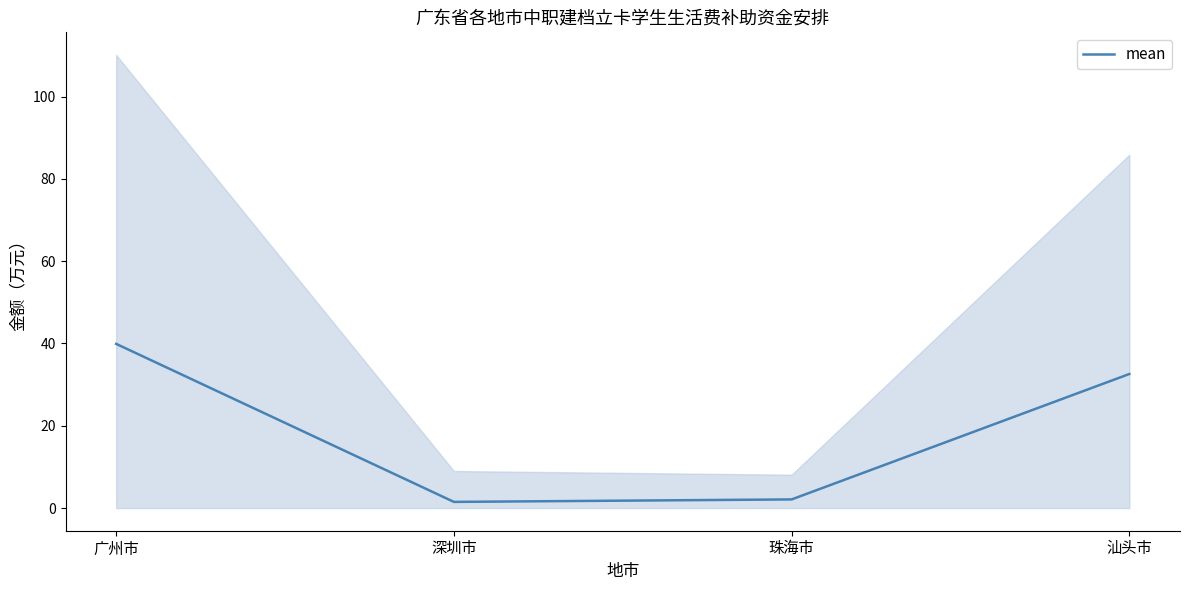

Where is the data nearest to the value 20?

汕头市